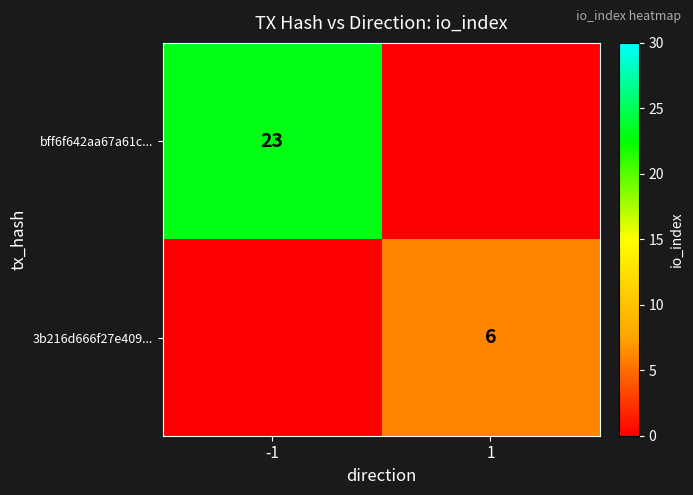

The 3b216d666f27e409... series shows 9 at 1. True or false?

False